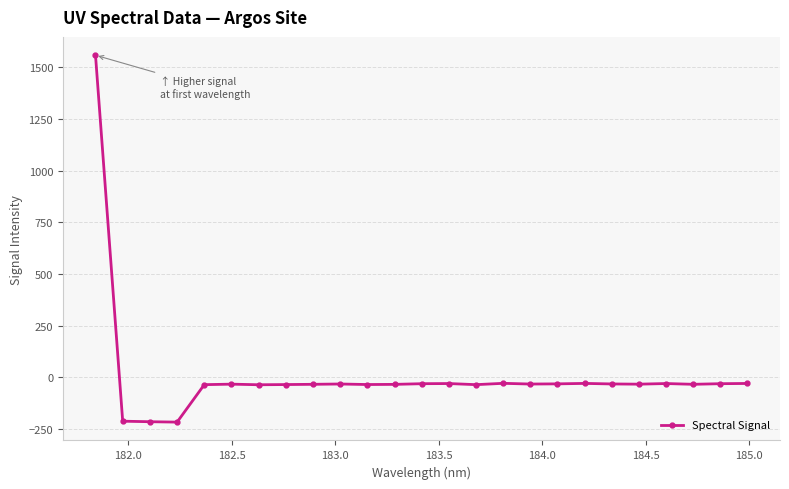

What is the value of the 1st point from the left?

1557.9